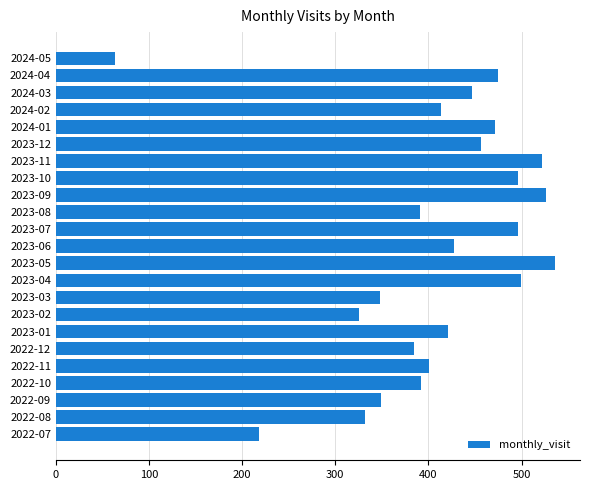

The value at 2023-06 is 427. True or false?

True